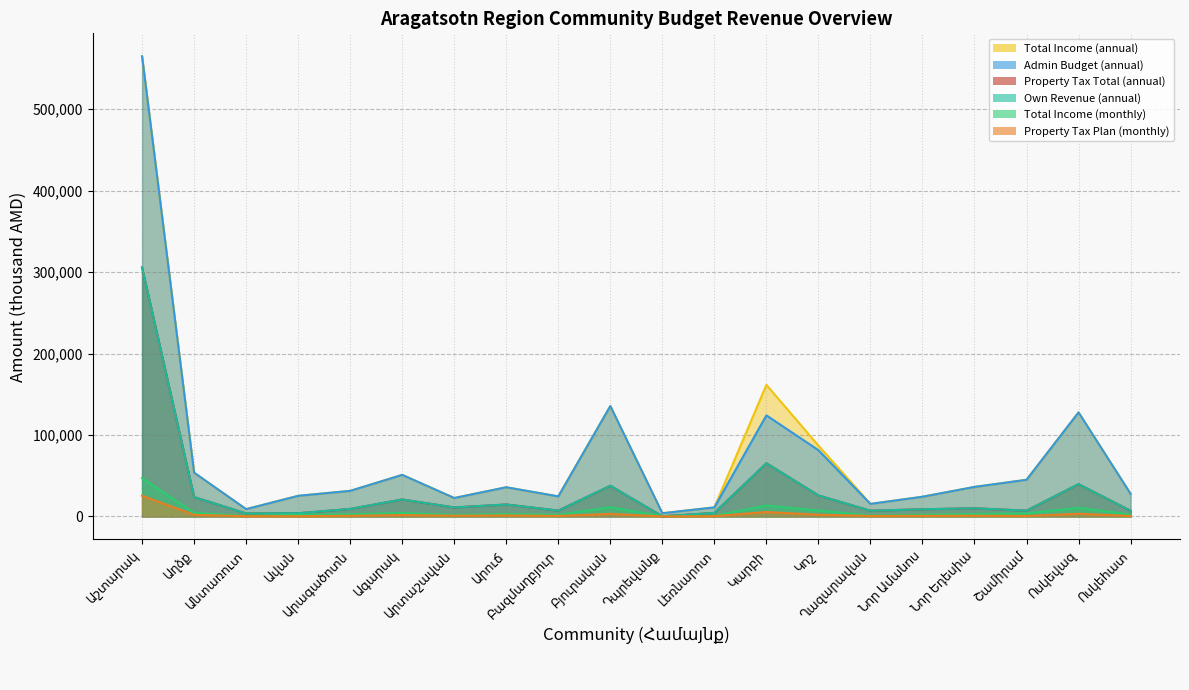

True or false: Total Income (annual) and Admin Budget (annual) cross at least once.

False